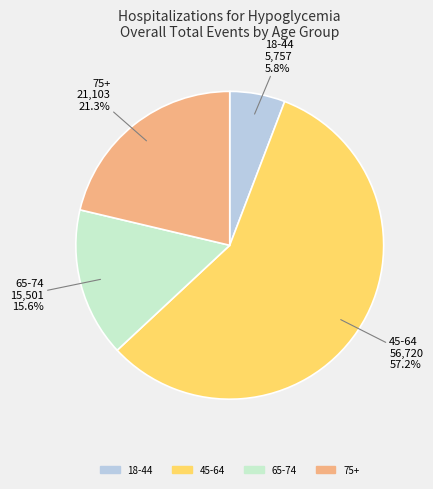

To the nearest percent, what is the difference between the largest and smallest slice percentages?

51%